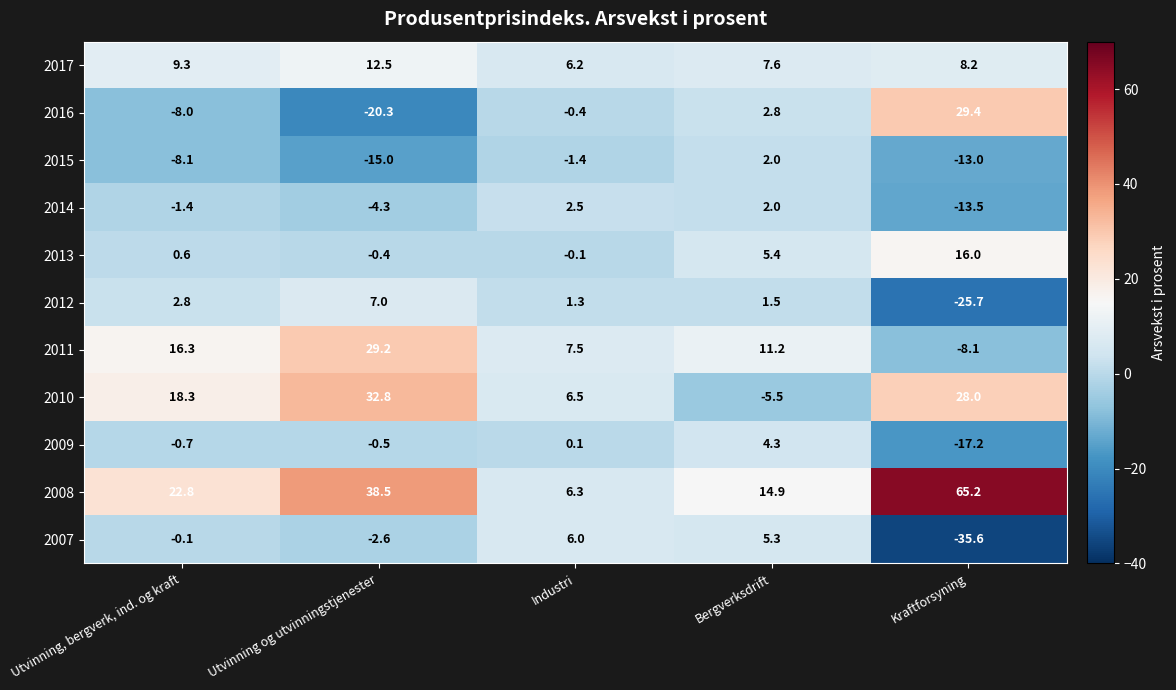

Which label corresponds to the largest value in the chart?

Kraftforsyning